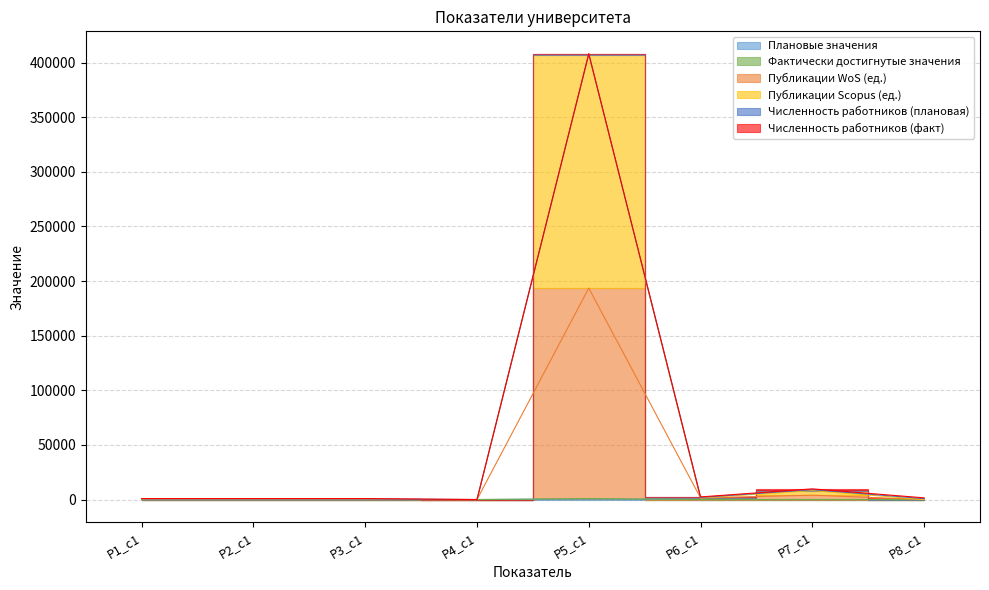

At which category is the sum across all series the highest?

Р5_c1